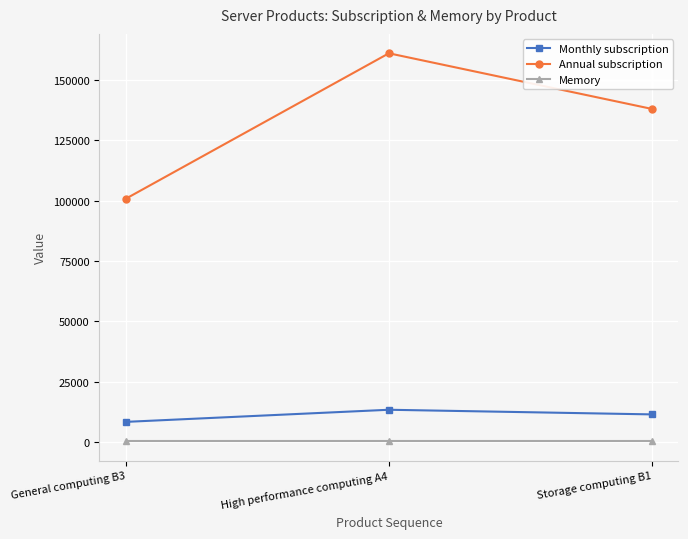

What is the difference between the second highest and minimum values in the Monthly subscription series?

3100